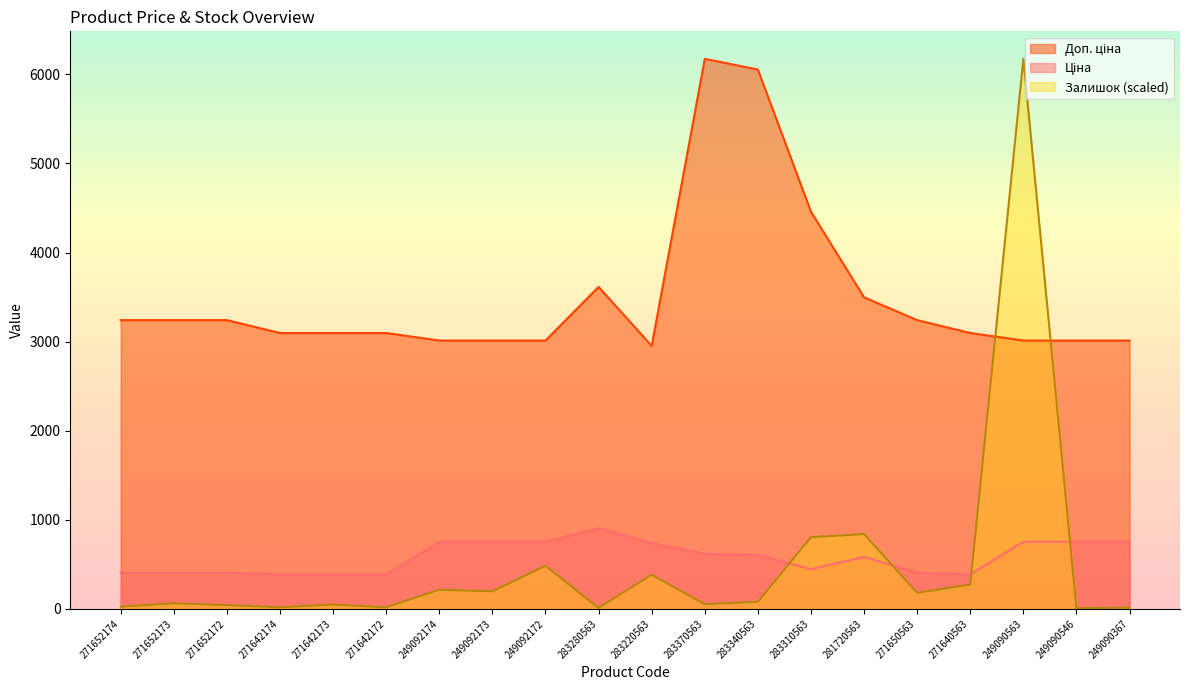

Which has a higher value, 271650563 or 281720563?

281720563